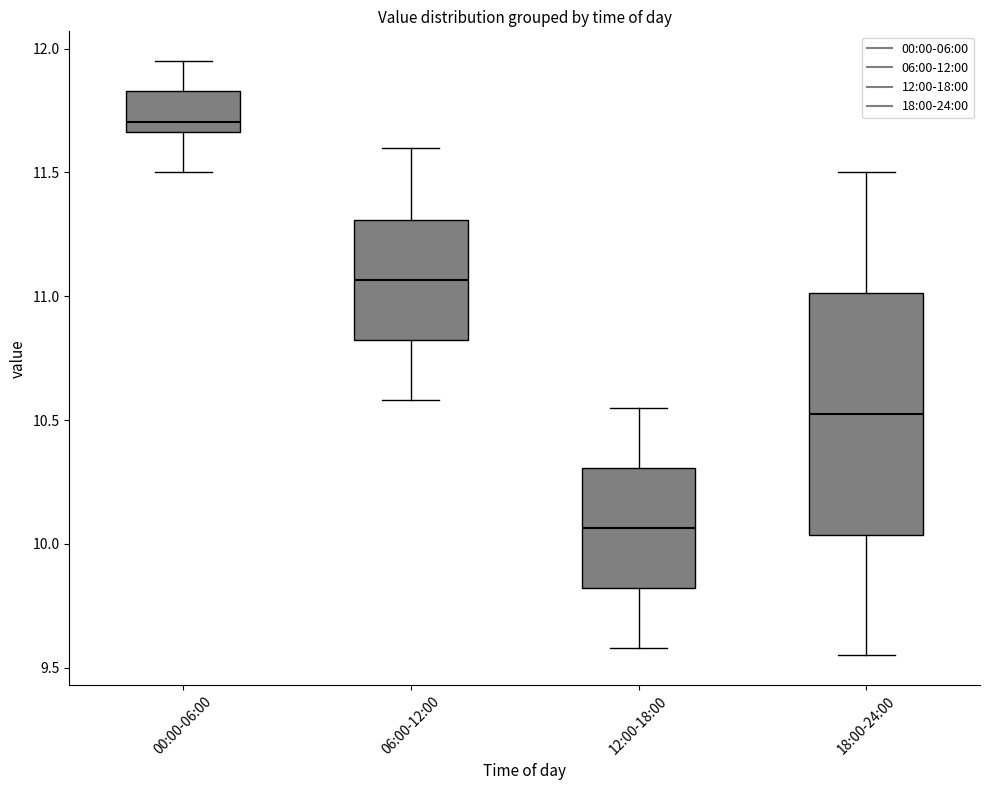

Reading left to right, read every box against the y-axis: the position of its median line, the range the box covers, and the ends of its whiskers. The values are not printed on the chart, so give them approximately, as read against the axis.

00:00-06:00: median 11.70, box 11.65 to 11.85, whiskers 11.50 to 11.95
06:00-12:00: median 11.05, box 10.80 to 11.30, whiskers 10.60 to 11.60
12:00-18:00: median 10.05, box 9.80 to 10.30, whiskers 9.60 to 10.55
18:00-24:00: median 10.55, box 10.05 to 11.00, whiskers 9.55 to 11.50